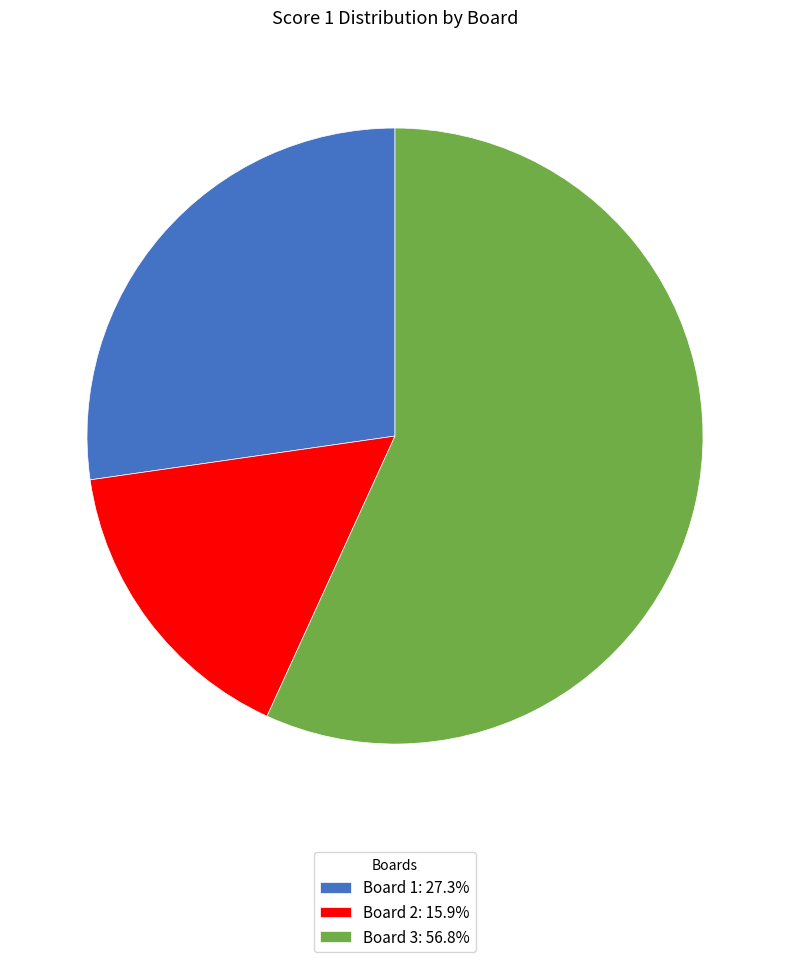

Which slice represents more than half of the pie?

Board 3